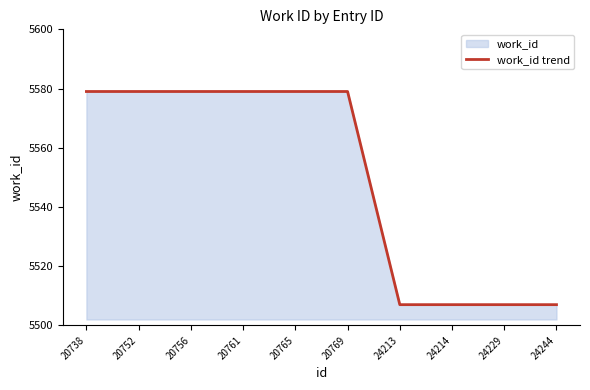

List the labels in order of value, smallest first.

24213, 24214, 24229, 24244, 20738, 20752, 20756, 20761, 20765, 20769